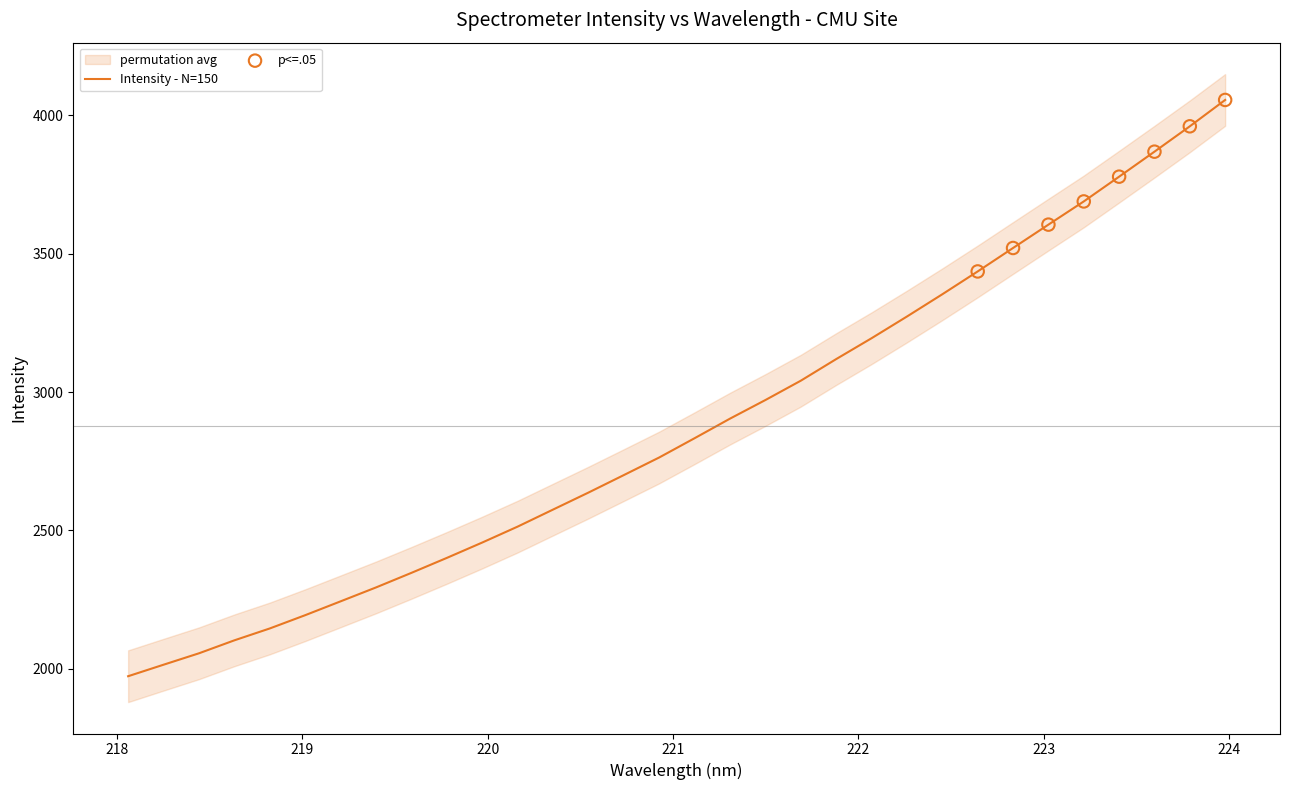

Between 223.5987 and 218.2508, which is larger?

223.5987